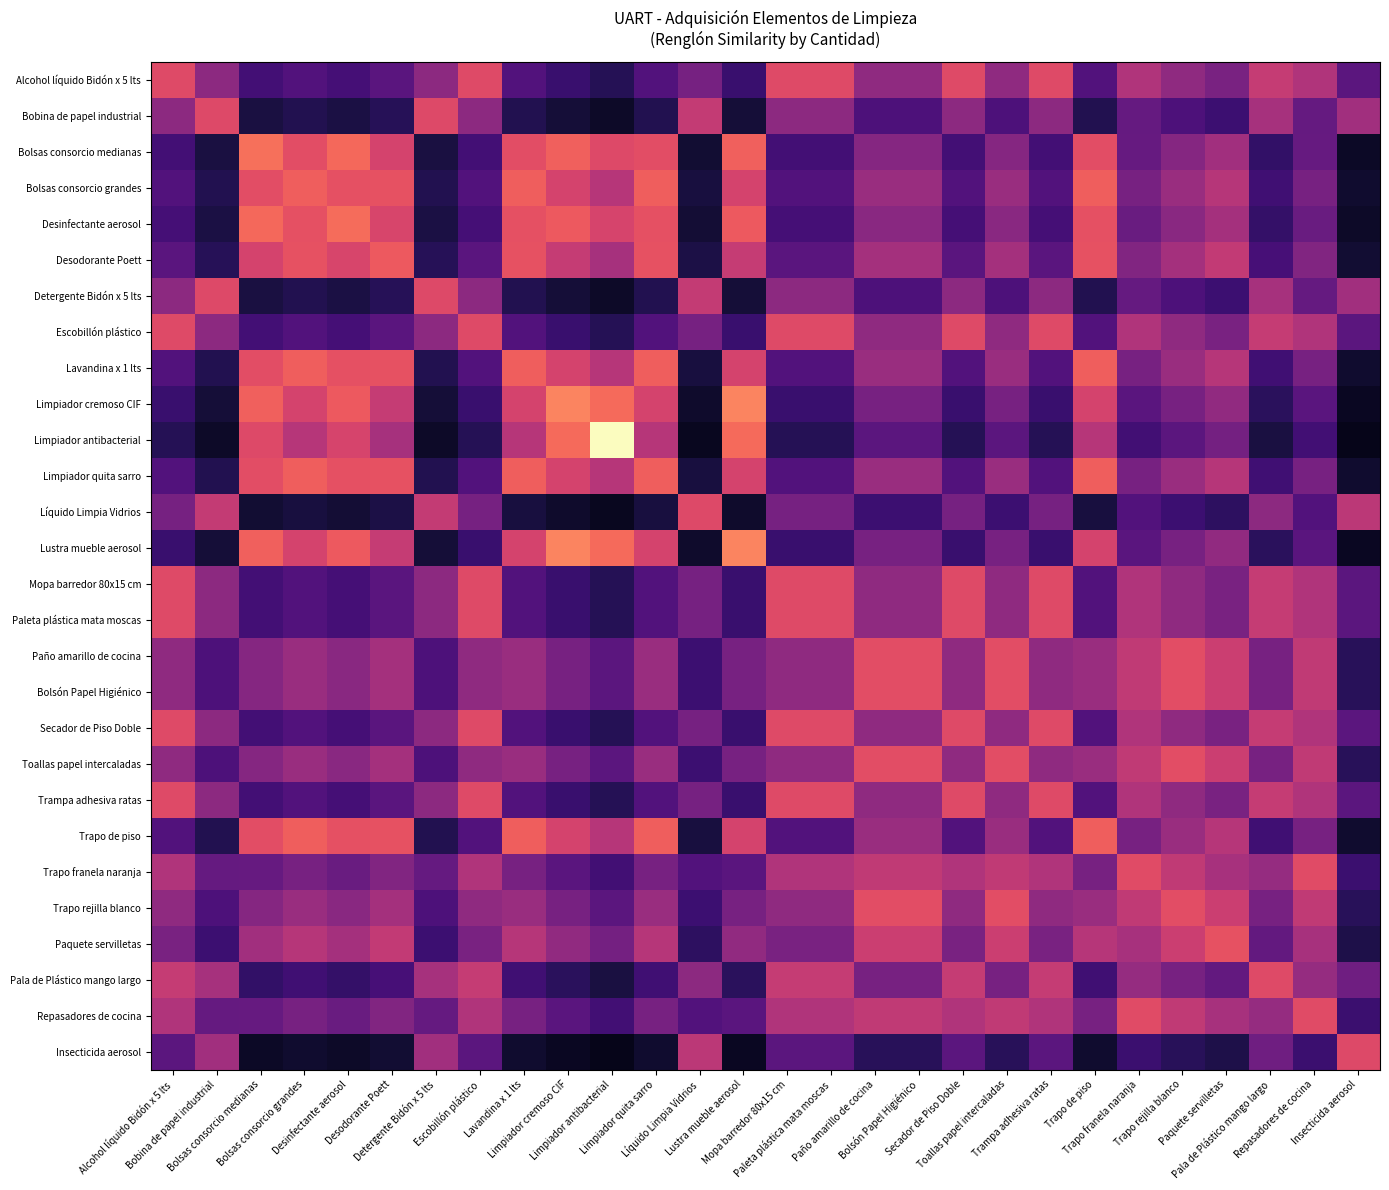

Rank the series at Bolsón Papel Higiénico from lowest to highest value.

Insecticida aerosol, Líquido Limpia Vidrios, Bobina de papel industrial, Detergente Bidón x 5 lts, Limpiador antibacterial, Limpiador cremoso CIF, Lustra mueble aerosol, Pala de Plástico mango largo, Bolsas consorcio medianas, Desinfectante aerosol, Alcohol líquido Bidón x 5 lts, Escobillón plástico, Mopa barredor 80x15 cm, Paleta plástica mata moscas, Secador de Piso Doble, Trampa adhesiva ratas, Bolsas consorcio grandes, Lavandina x 1 lts, Limpiador quita sarro, Trapo de piso, Desodorante Poett, Trapo franela naranja, Repasadores de cocina, Paquete servilletas, Paño amarillo de cocina, Bolsón Papel Higiénico, Toallas papel intercaladas, Trapo rejilla blanco